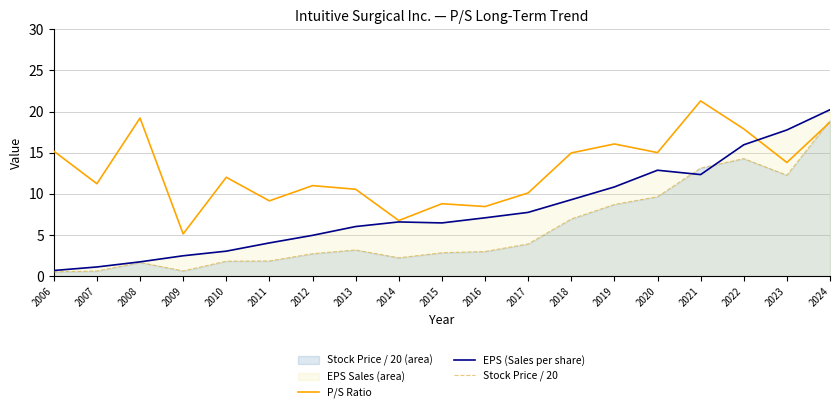

What is the minimum value for P/S Ratio?

5.1